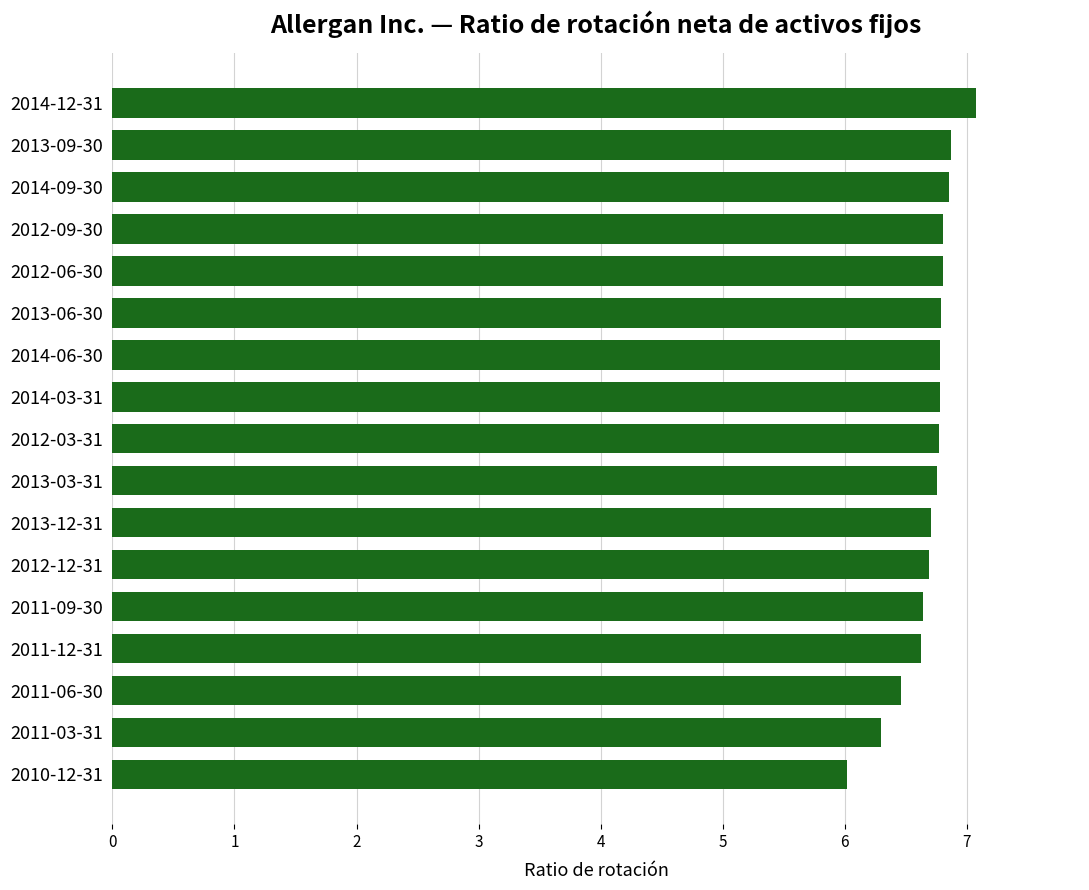

At which label is the value closest to 6?

2010-12-31